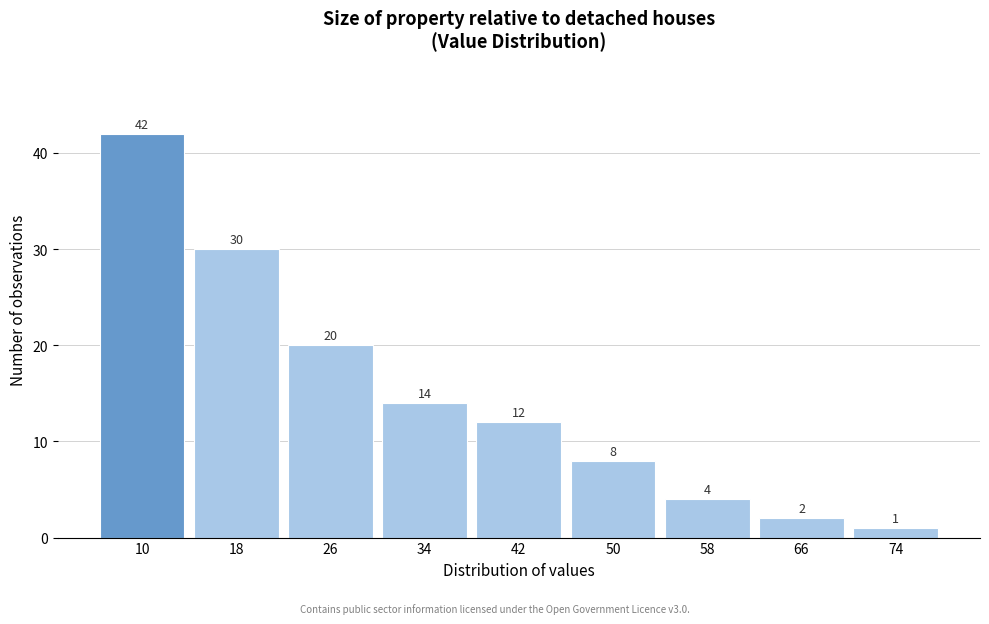

Reading left to right, extract all data points from this chart.

10=42	18=30	26=20	34=14	42=12	50=8	58=4	66=2	74=1